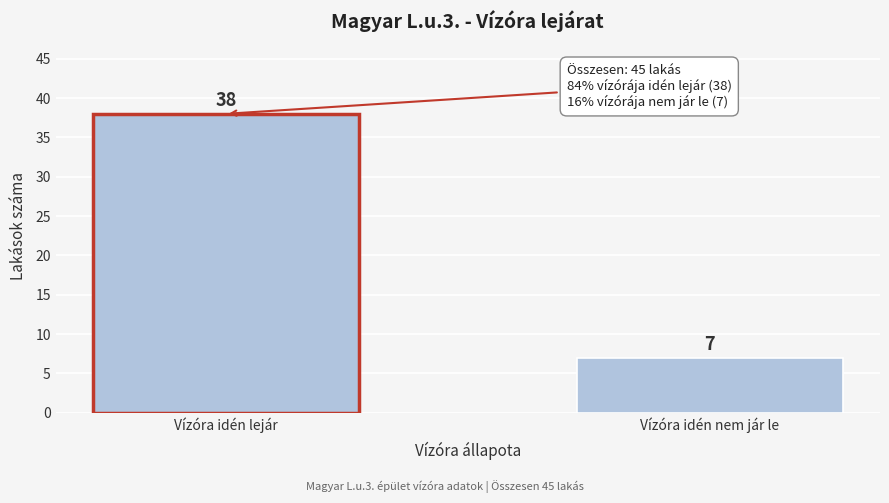

Reading right to left, what are all the values shown in this chart?

7	38